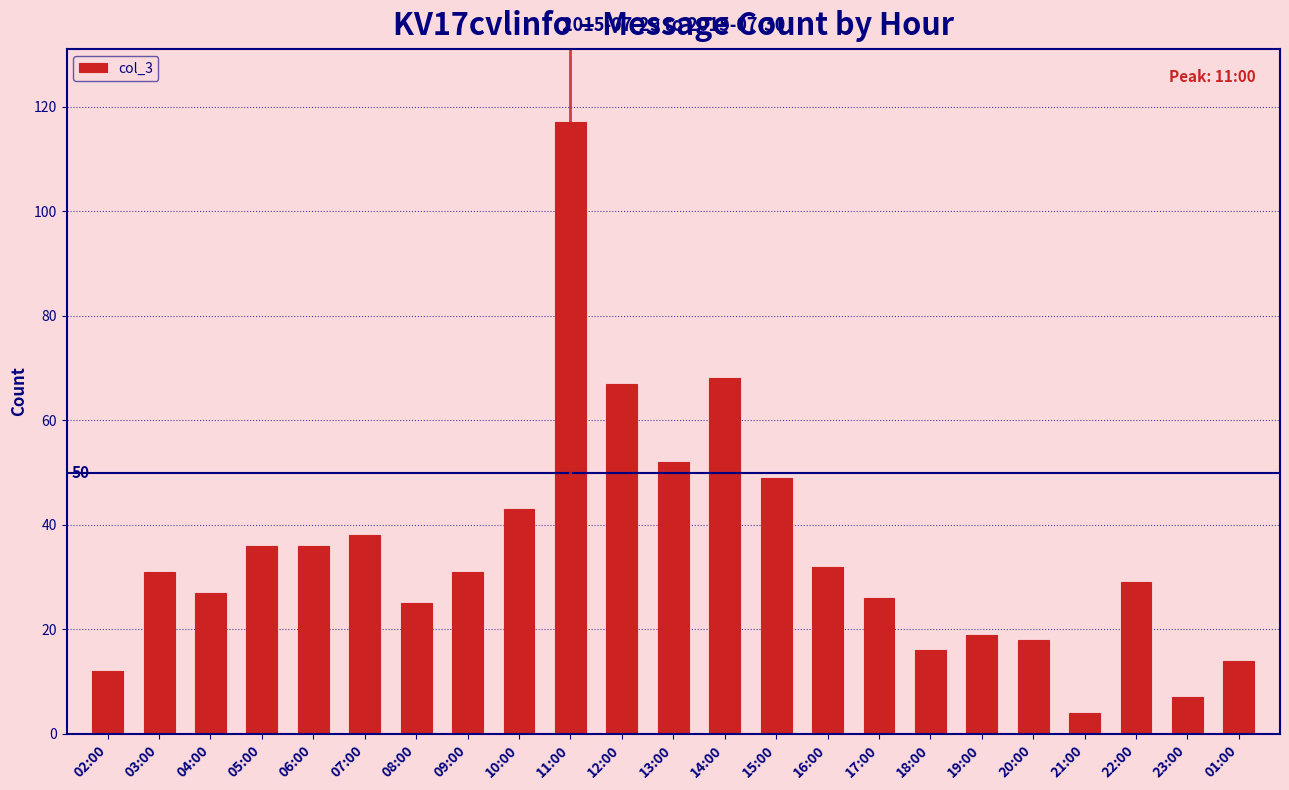

Reading left to right, list all the values displayed in this chart.

02:00=12	03:00=31	04:00=27	05:00=36	06:00=36	07:00=38	08:00=25	09:00=31	10:00=43	11:00=117	12:00=67	13:00=52	14:00=68	15:00=49	16:00=32	17:00=26	18:00=16	19:00=19	20:00=18	21:00=4	22:00=29	23:00=7	01:00=14